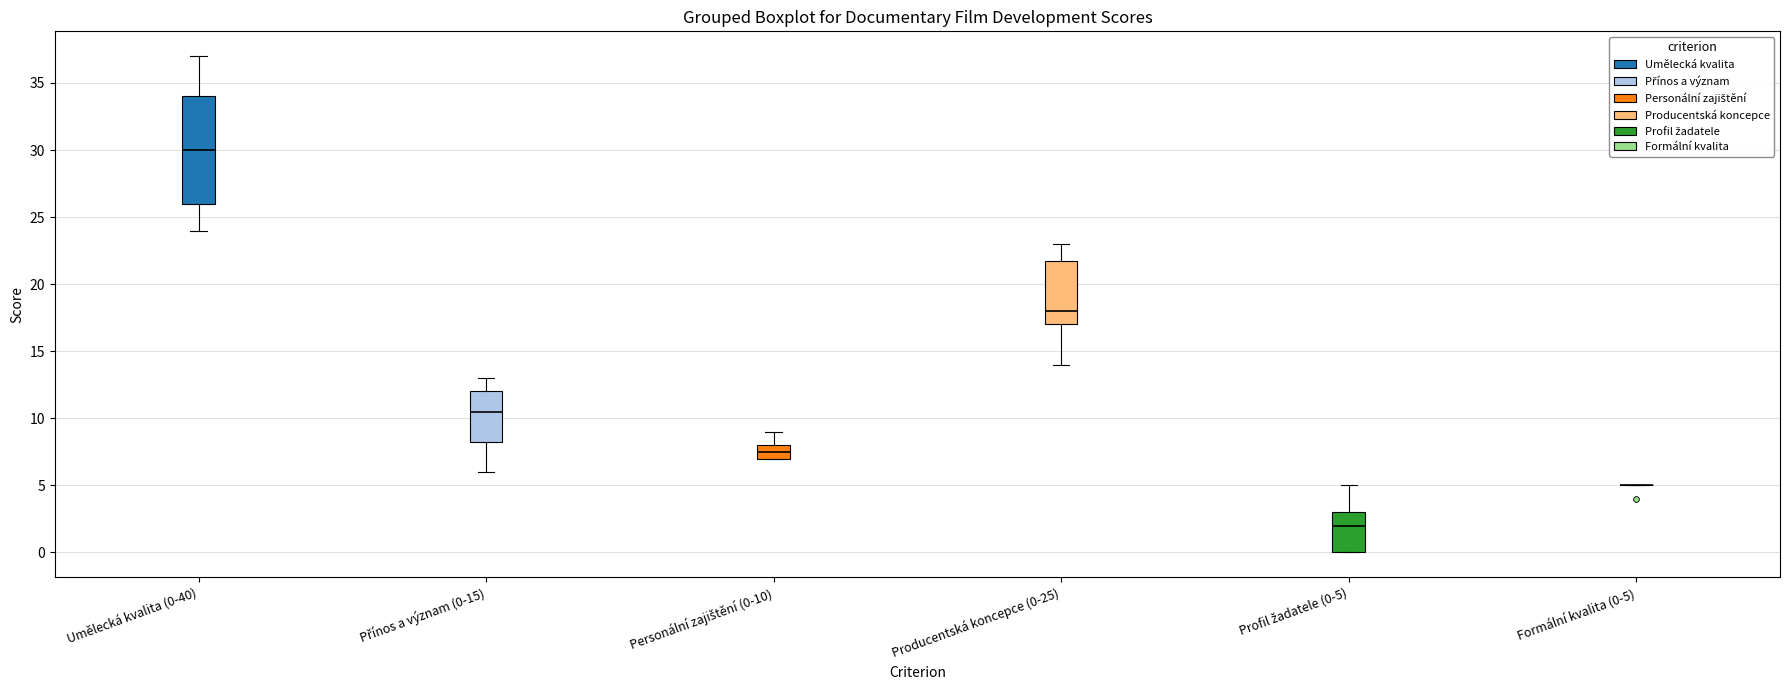

Where does the median line of the box for Producentská koncepce (0-25) sit on the y-axis? The values are not printed on the chart, so give them approximately, as read against the axis.

18.0